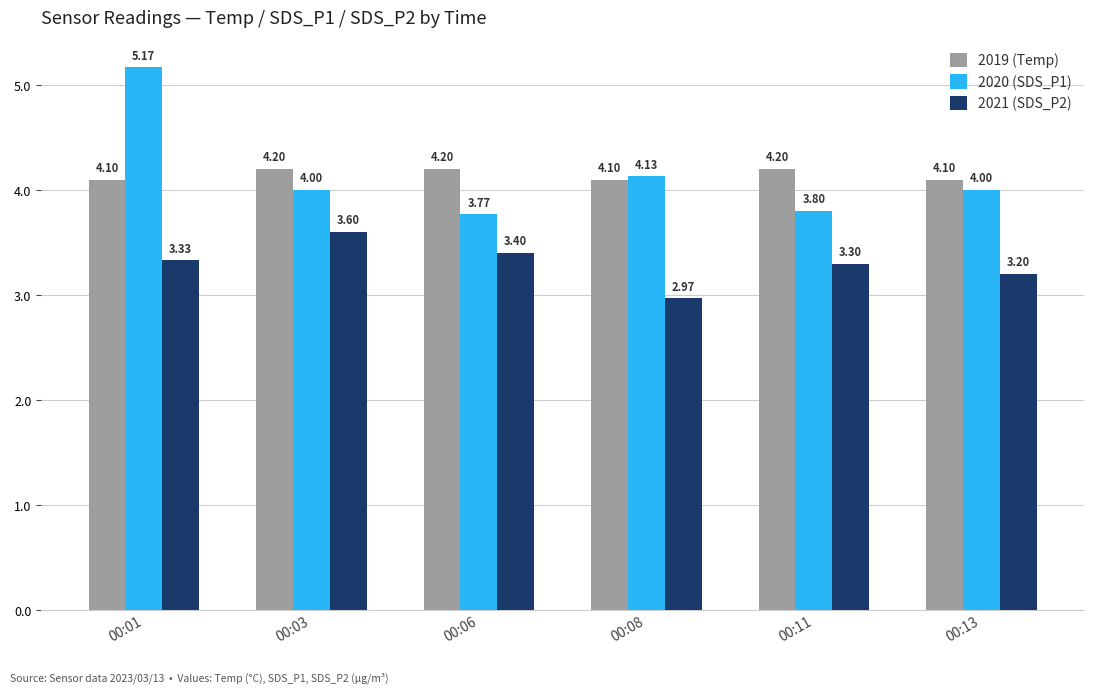

At which label does 2020 (SDS_P1) first exceed 4?

00:01